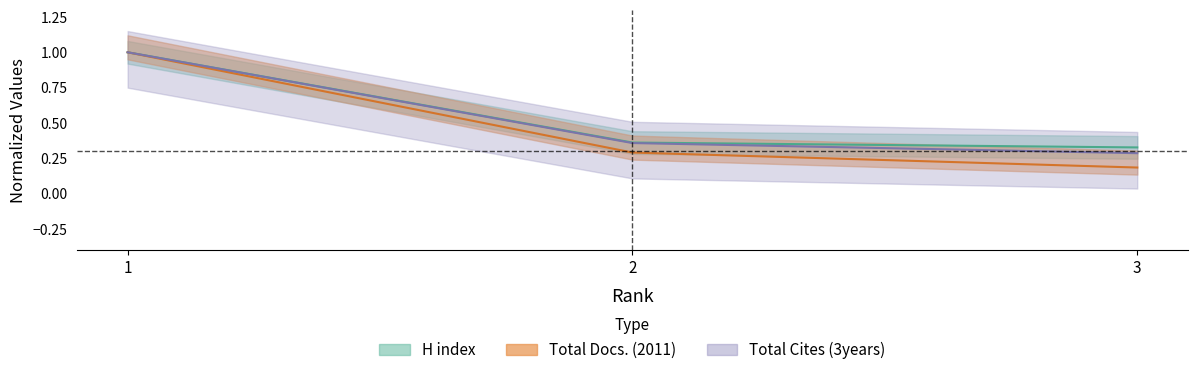

At which label does Total Docs. (2011) reach its peak?

1